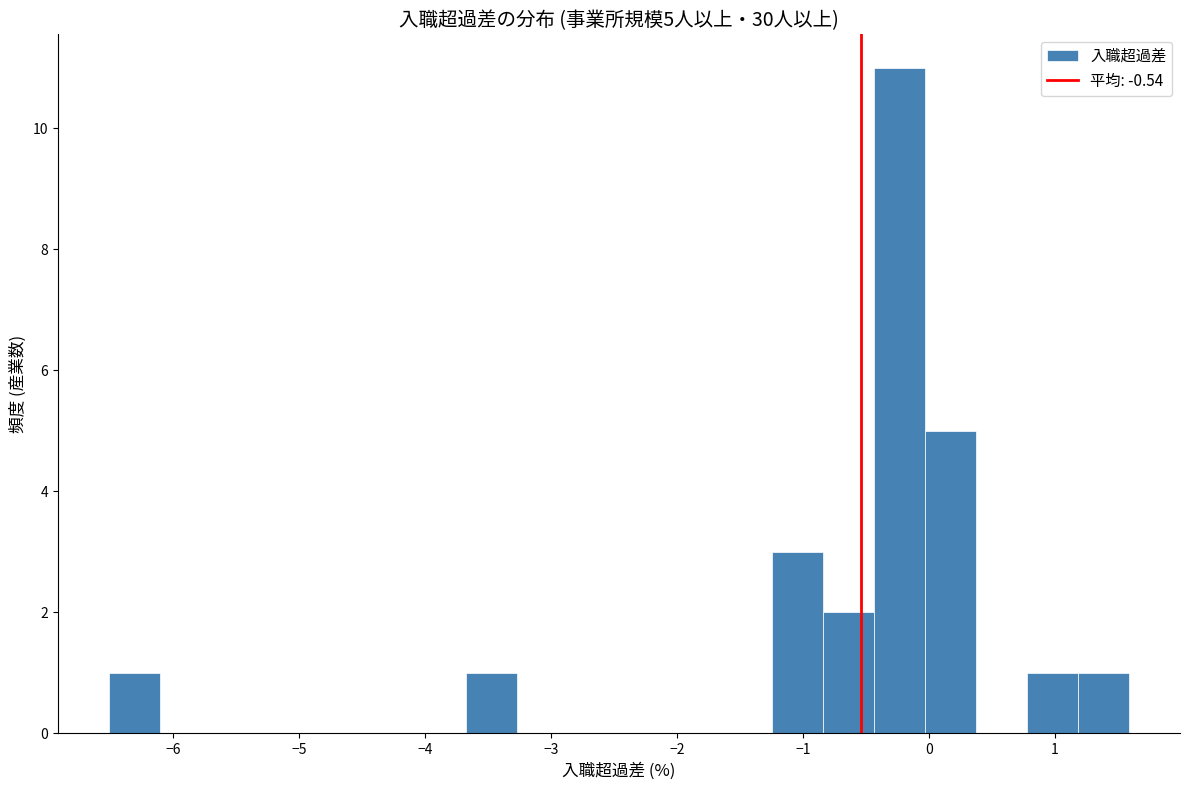

Which range on the x-axis has the tallest bar?

-0.4 to 0.0